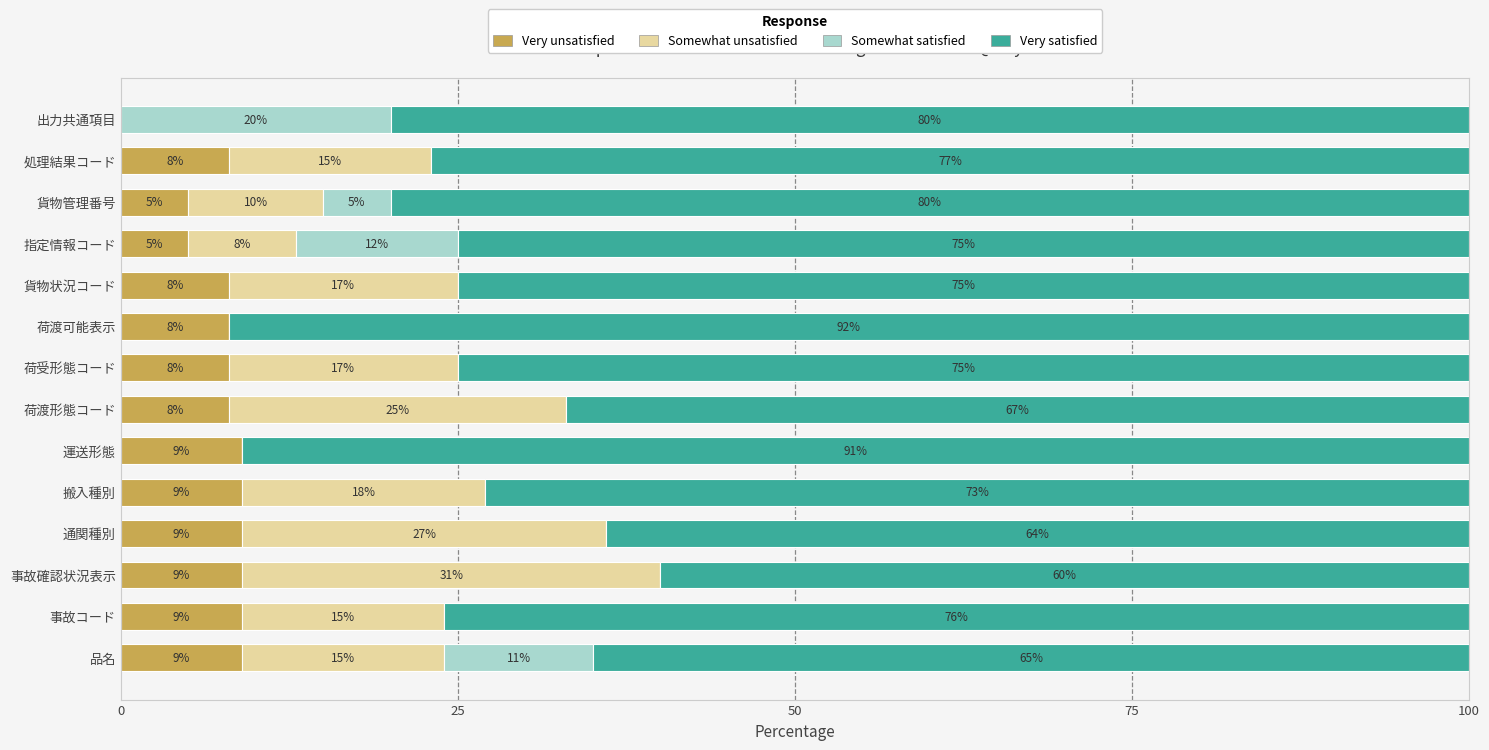

What is the sum of all Very unsatisfied values?

104